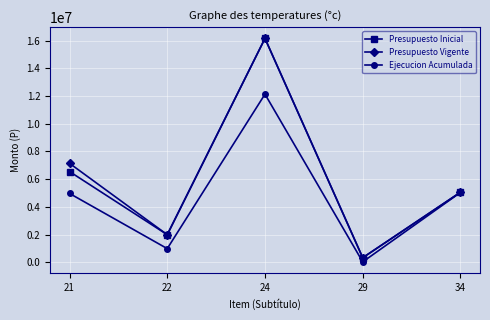

True or false: Ejecucion Acumulada has more than 2 points higher than both neighbors.

False